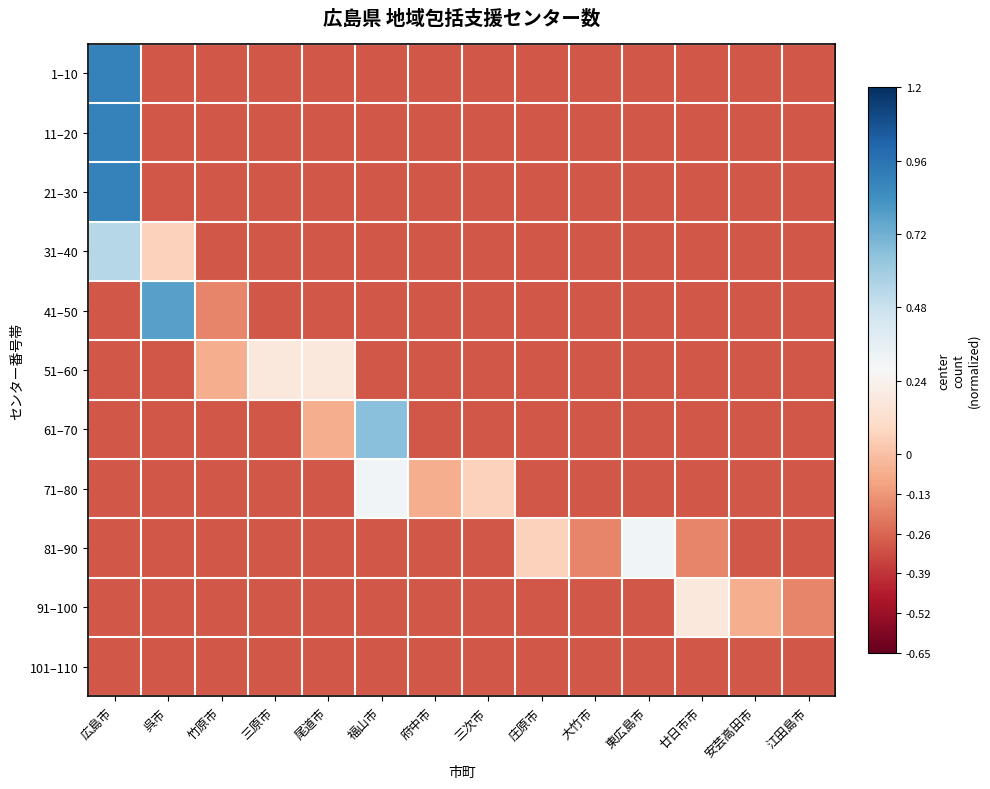

How many categories are shown in the chart?

14